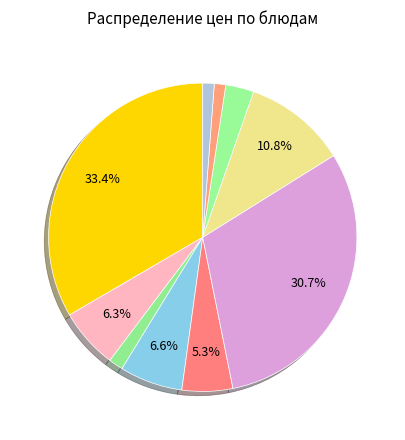

Is there any slice that represents more than half of the pie?

No